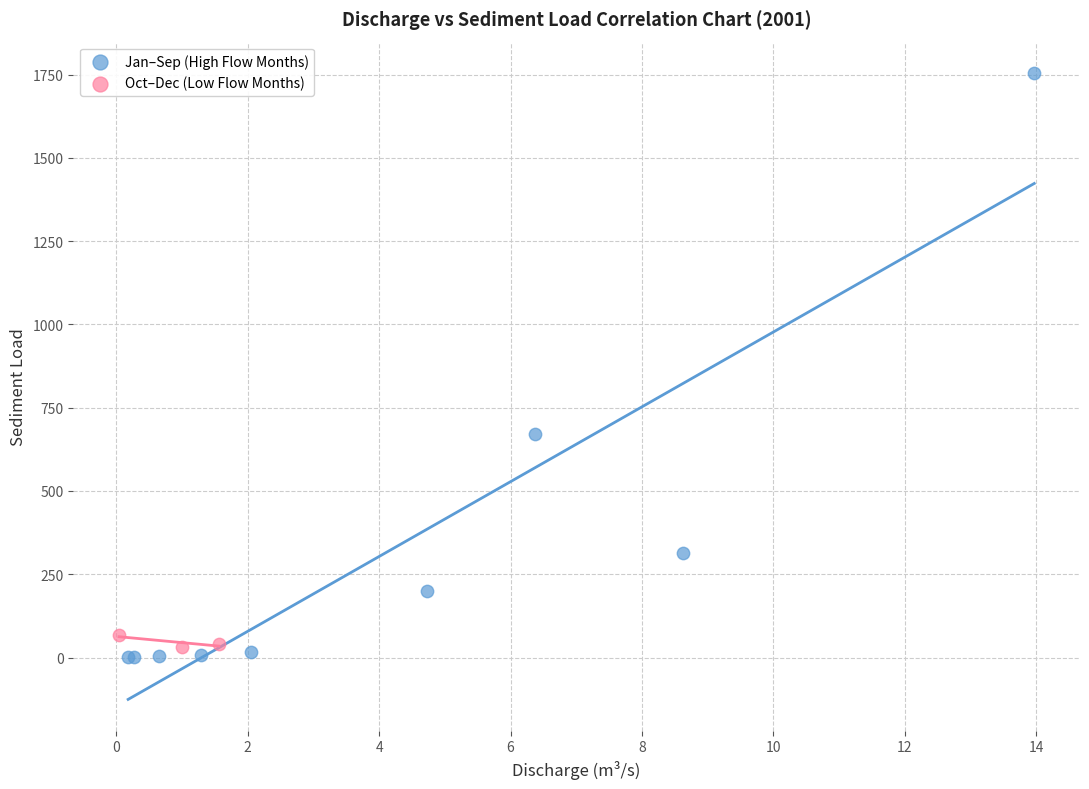

Which series has the largest Y range (max minus min)?

Jan–Sep (High Flow Months)